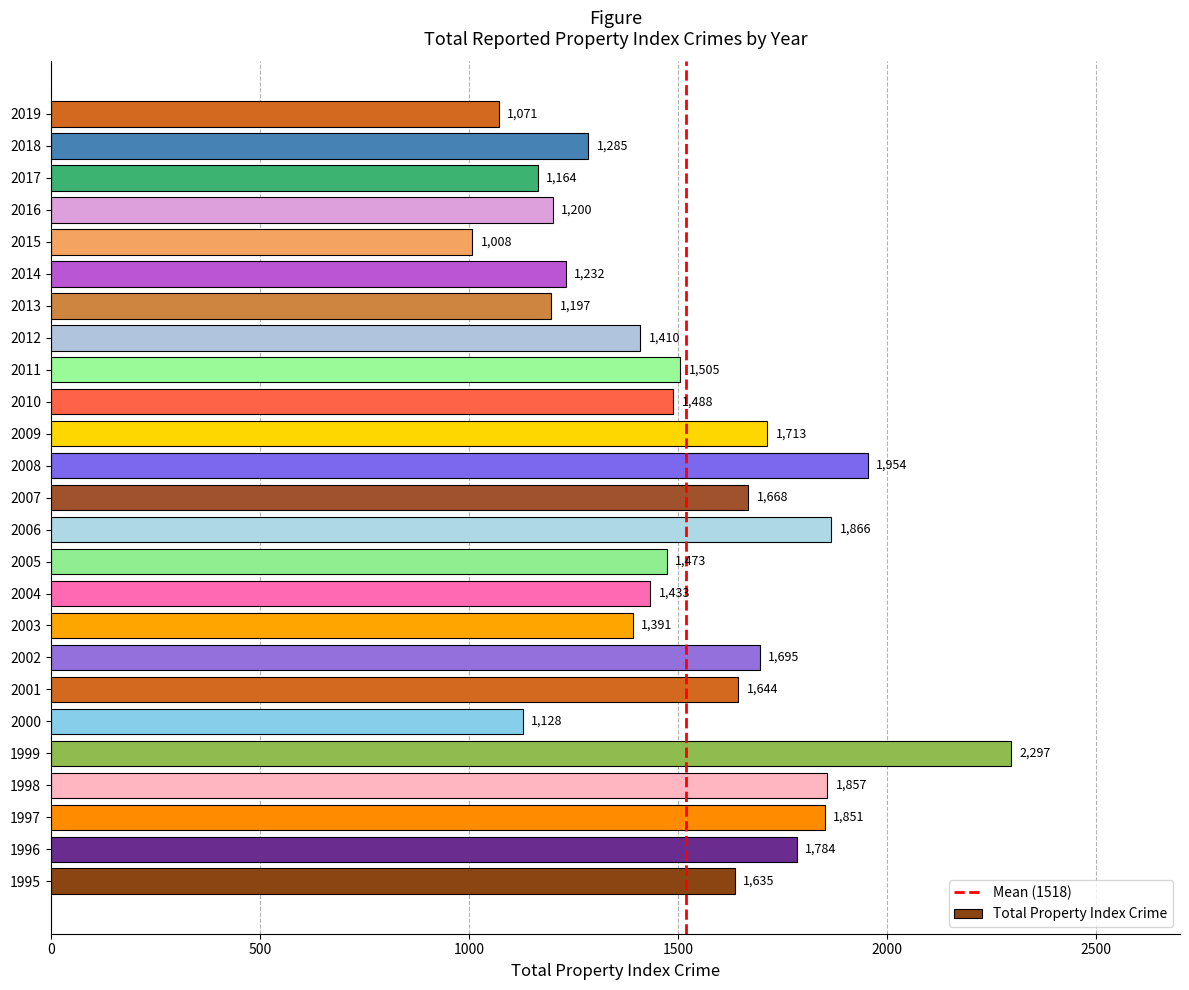

The value at 2001 is 1644. True or false?

True